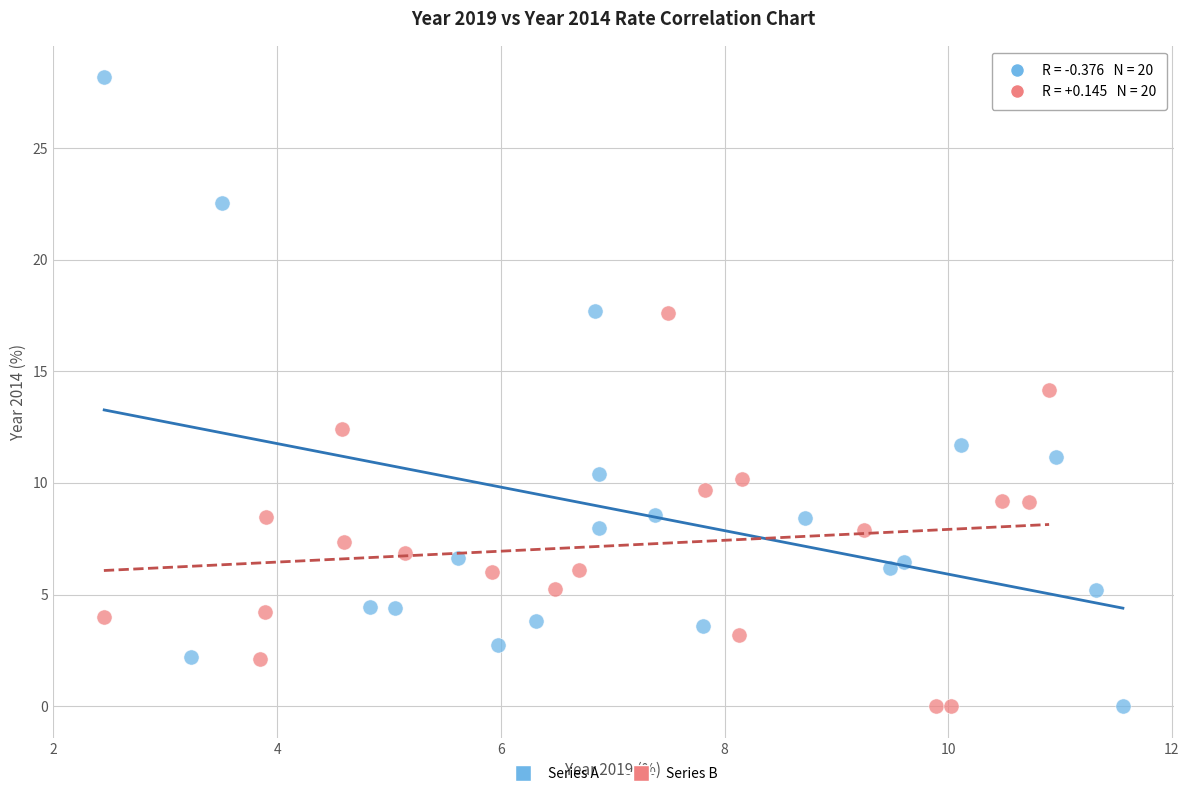

Which series reaches the maximum Y coordinate?

Series A